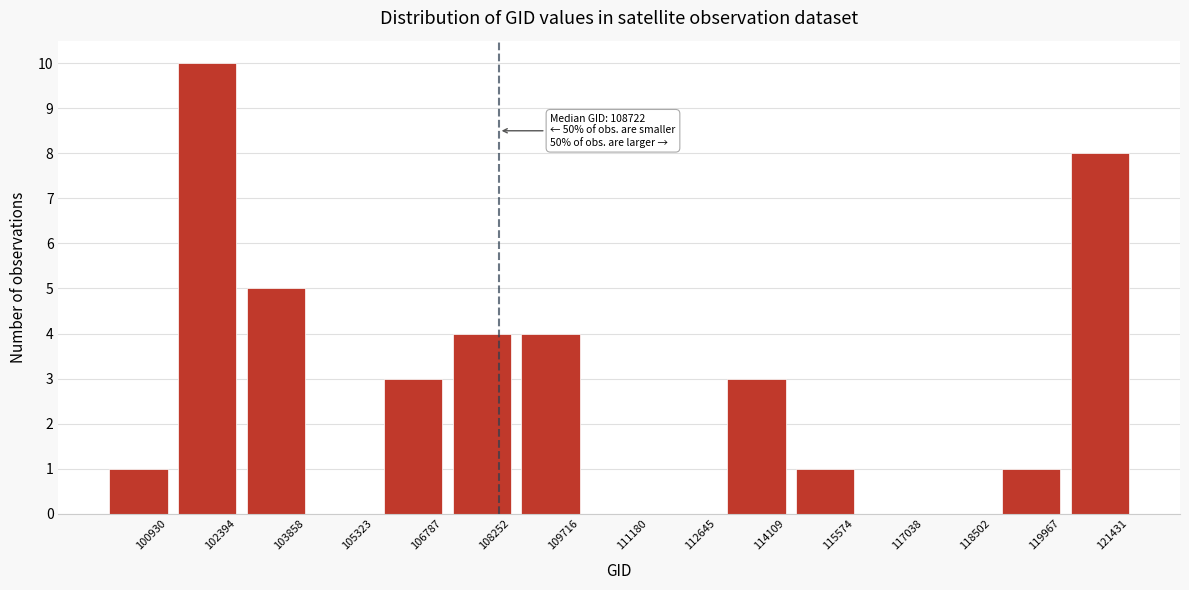

Reading left to right, list all the values displayed in this chart.

100930=1	102394=10	103858=5	105323=0	106787=3	108252=4	109716=4	111180=0	112645=0	114109=3	115574=1	117038=0	118502=0	119967=1	121431=8